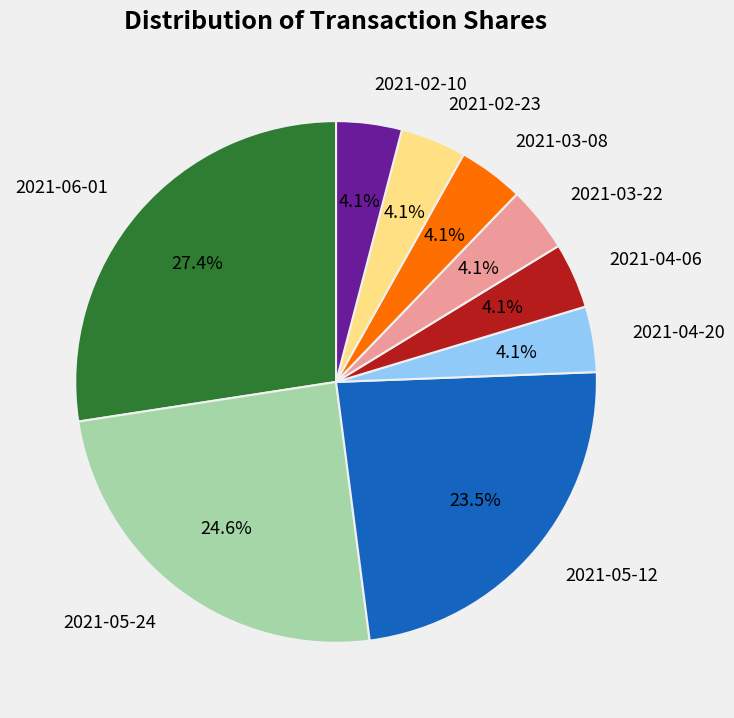

How many slices are in this pie chart?

9